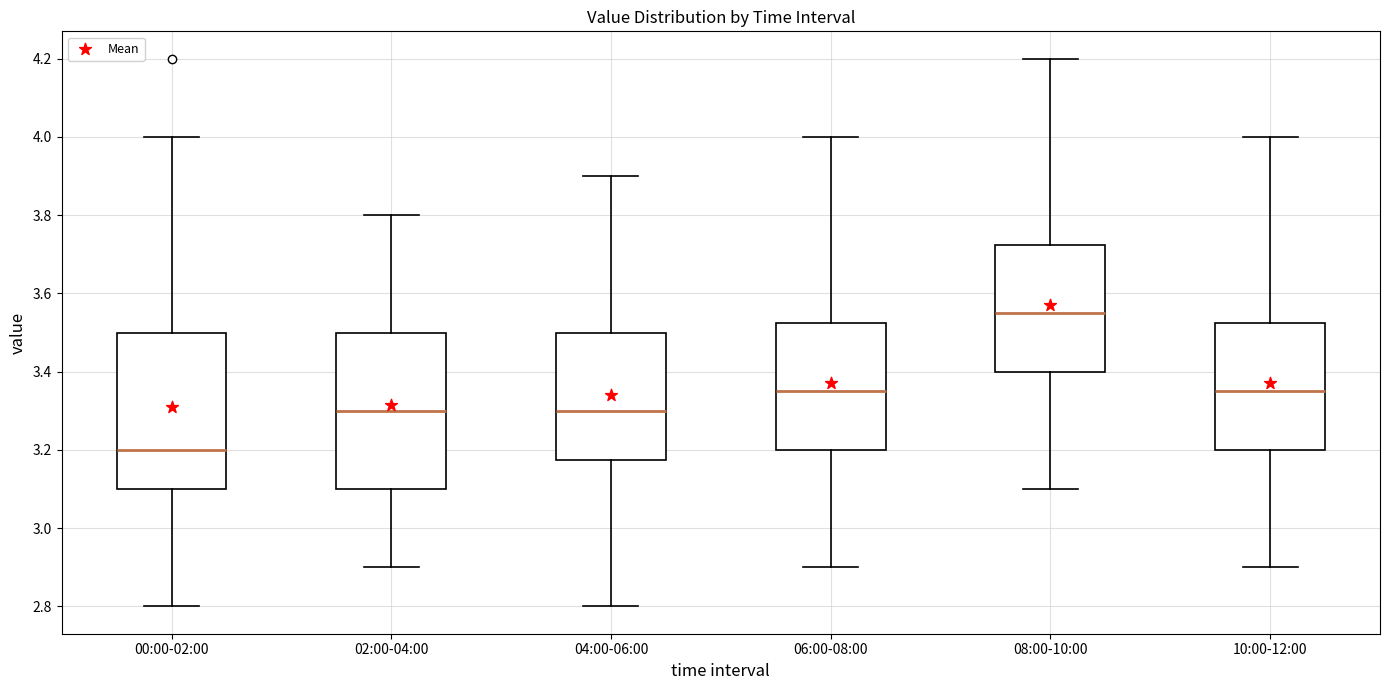

Where is the upper edge of the box for 00:00-02:00 on the y-axis? The values are not printed on the chart, so give them approximately, as read against the axis.

3.50